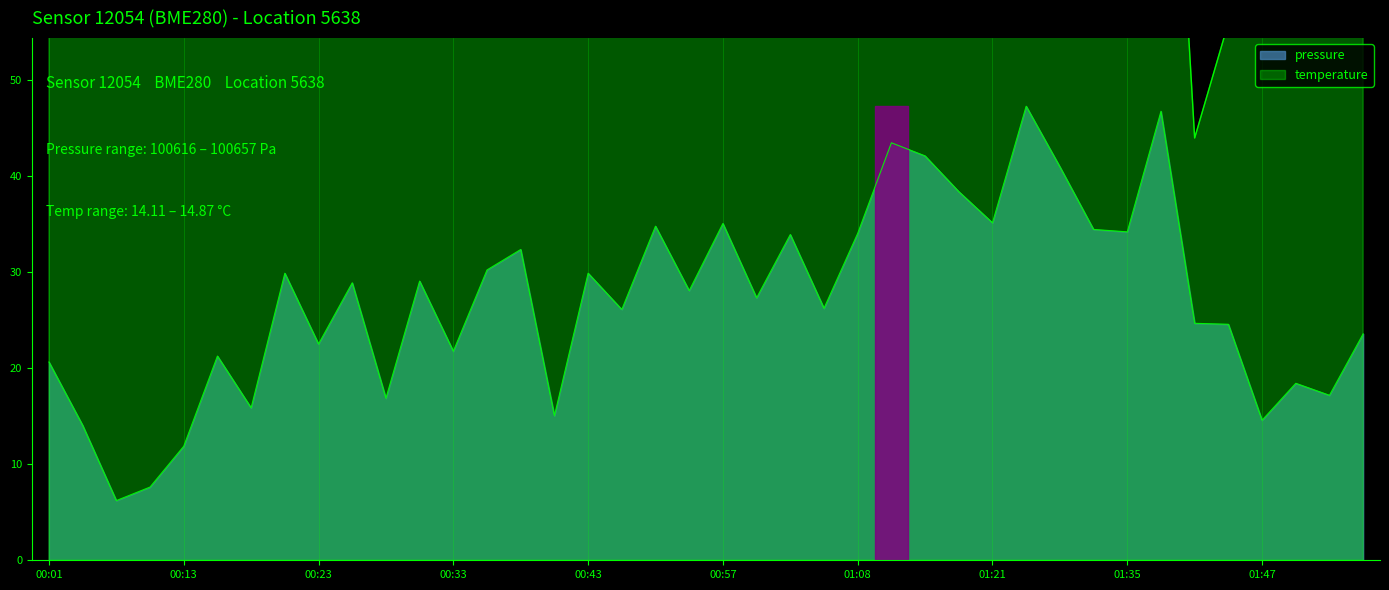

What is the difference between the maximum and minimum values in the pressure series?

41.1